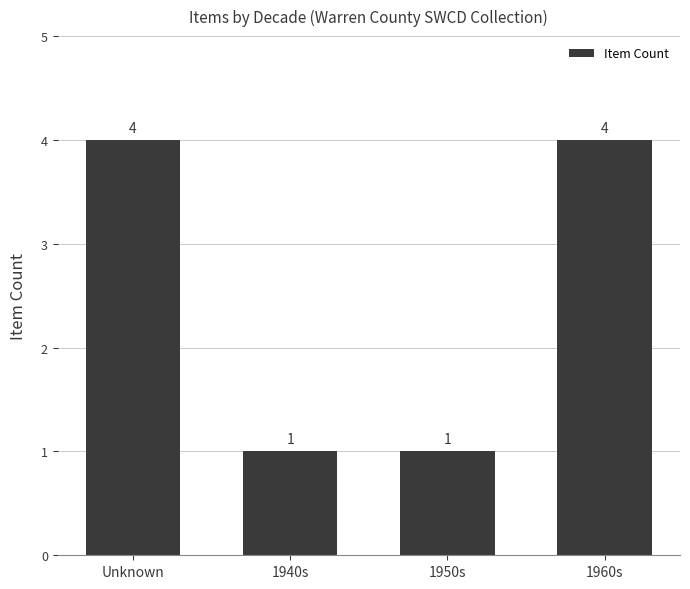

Count the values in the range 1 to 4.

4